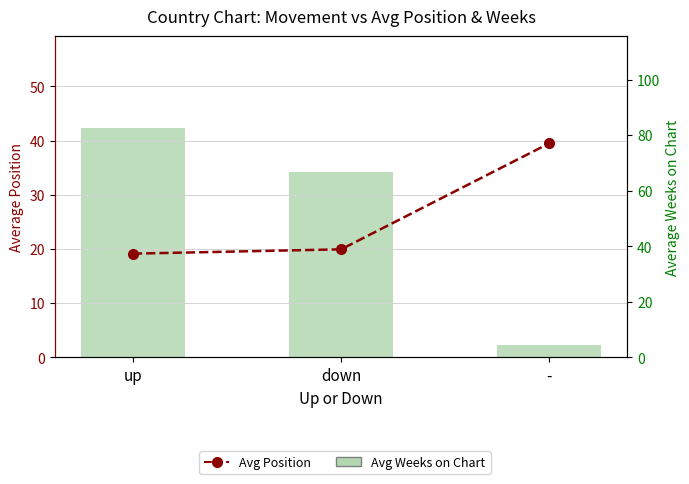

What is the label of the 3rd bar from the right?

up